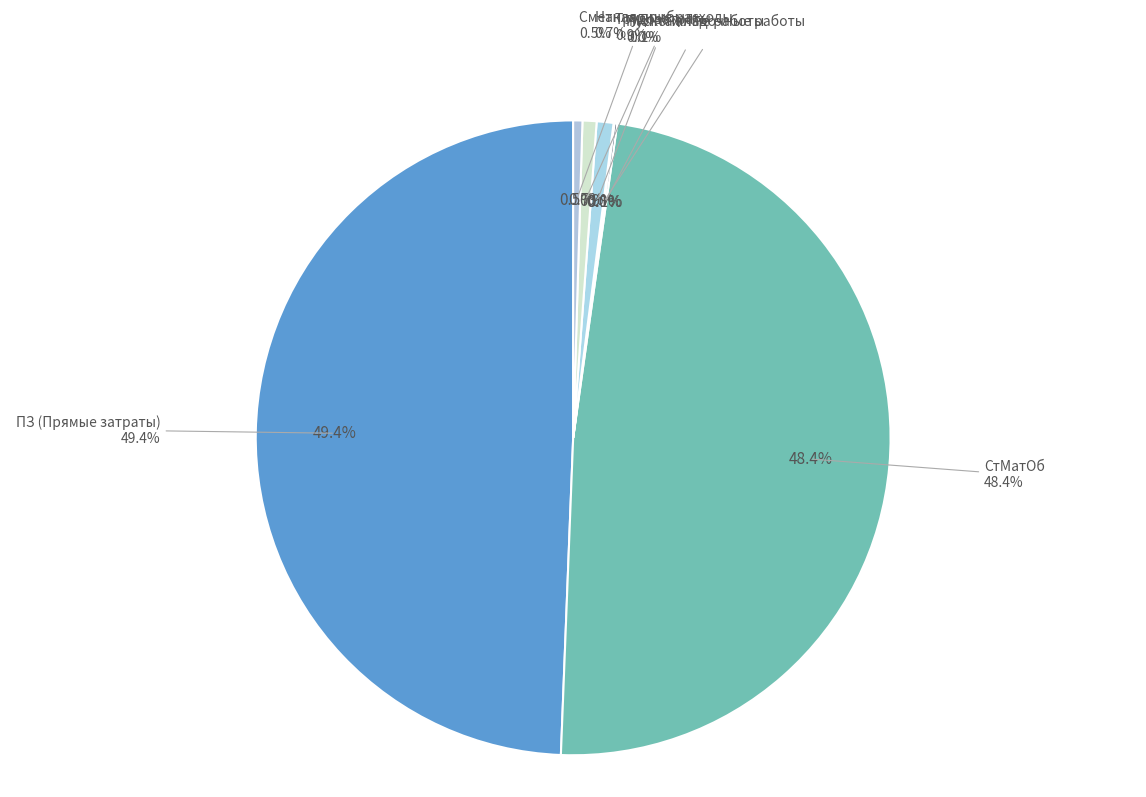

True or false: Трудозатраты accounts for 9% of the total.

False